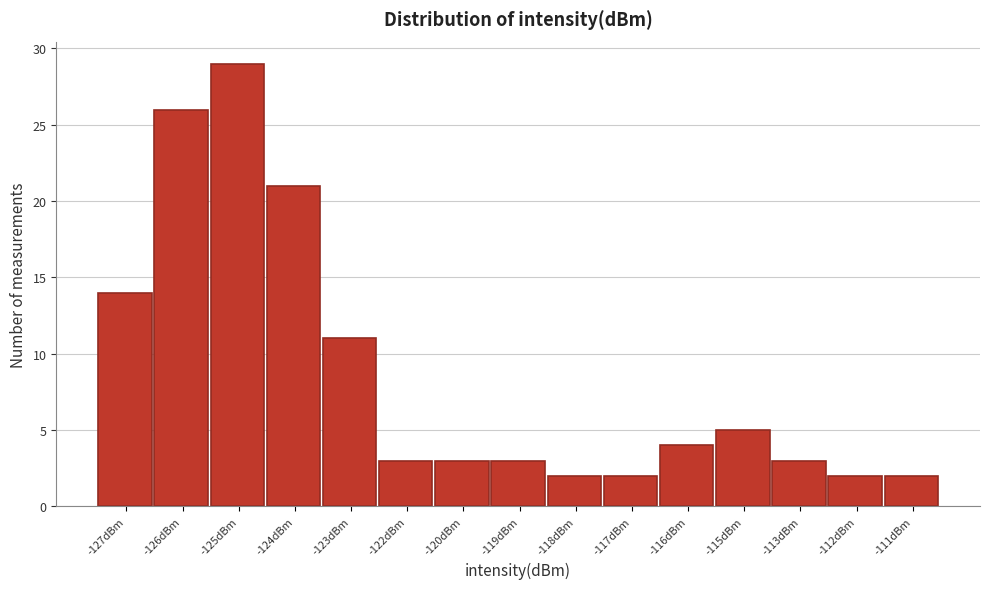

Reading right to left, list all the values displayed in this chart.

-111dBm=2	-112dBm=2	-113dBm=3	-115dBm=5	-116dBm=4	-117dBm=2	-118dBm=2	-119dBm=3	-120dBm=3	-122dBm=3	-123dBm=11	-124dBm=21	-125dBm=29	-126dBm=26	-127dBm=14